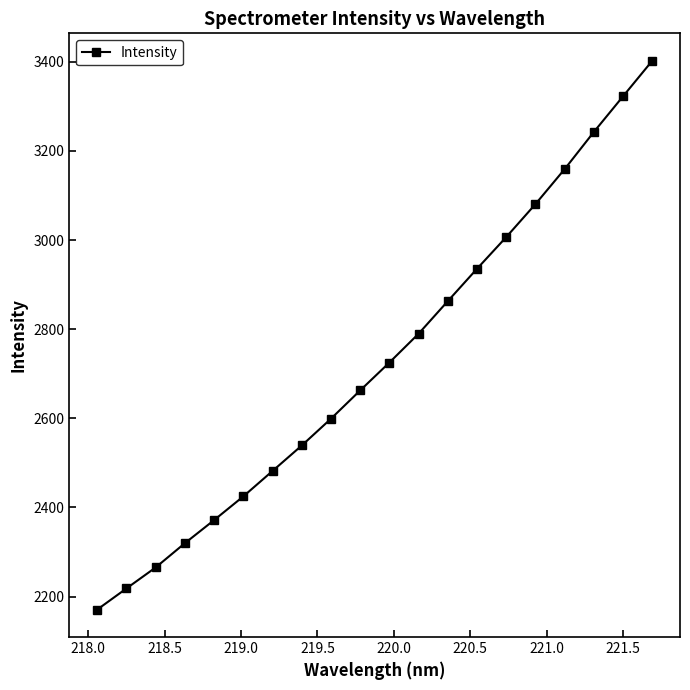

What is the value of the 12th point from the left?

2790.0